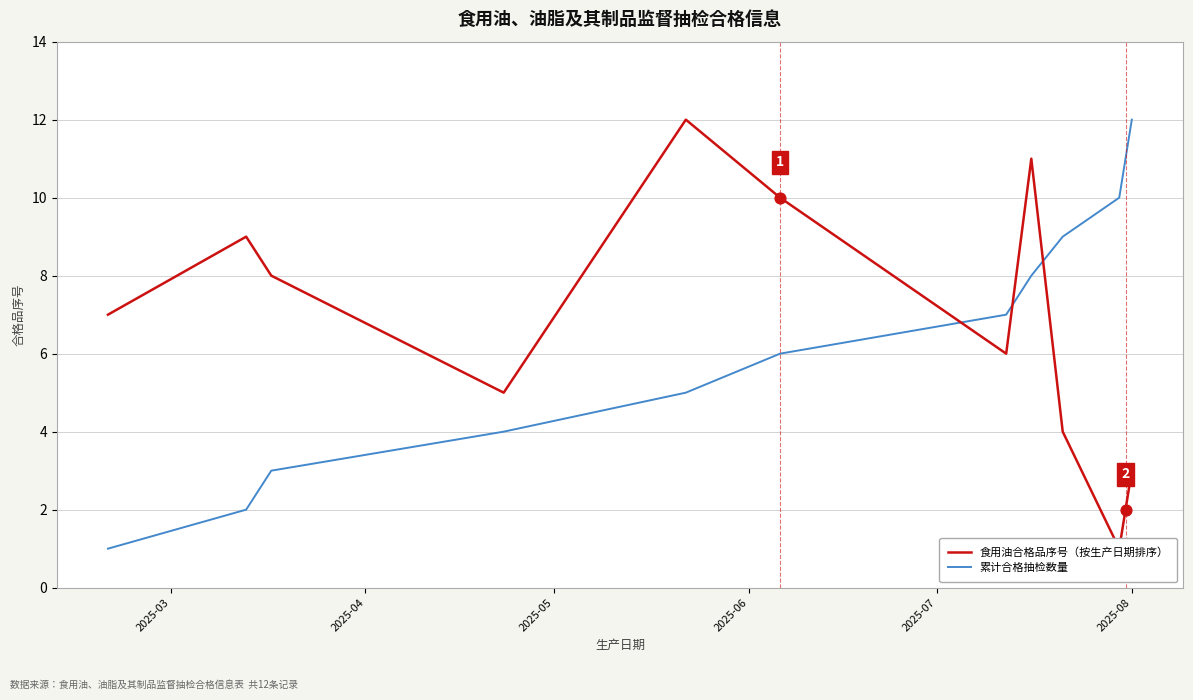

Is the value of 食用油合格品序号（按生产日期排序） at 2025-05 greater than the value of 累计合格抽检数量 at 2025-06?

Yes